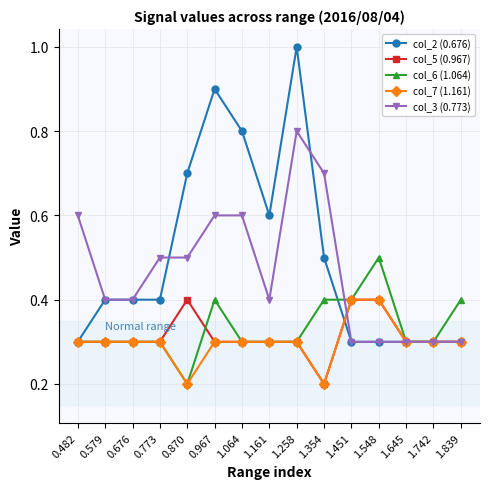

At how many categories does at least one series exceed 0?

15